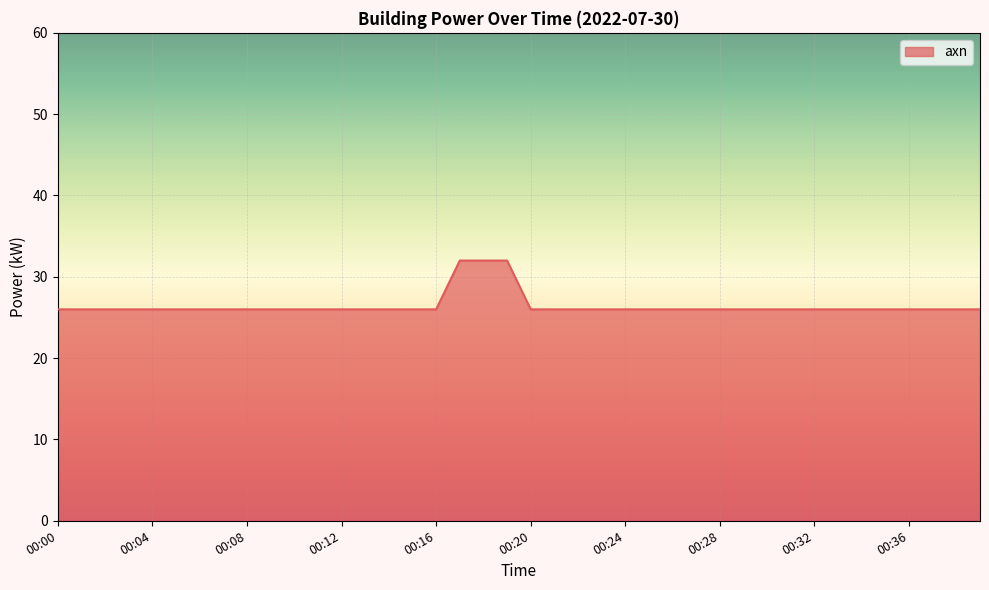

What is the difference between the maximum and minimum values?

6